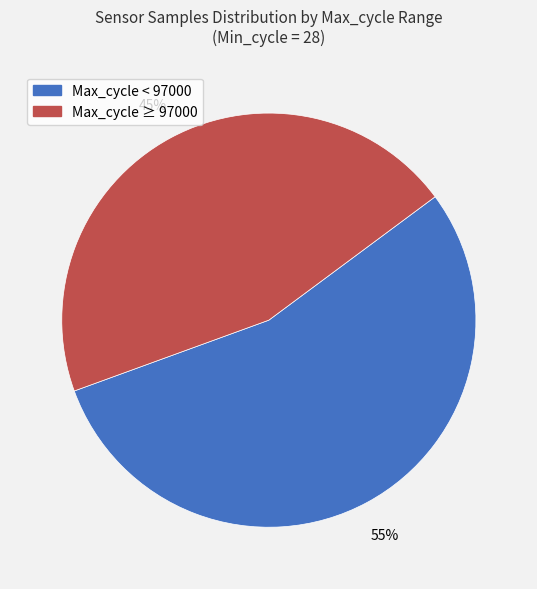

To the nearest percent, what is the average slice percentage?

50%